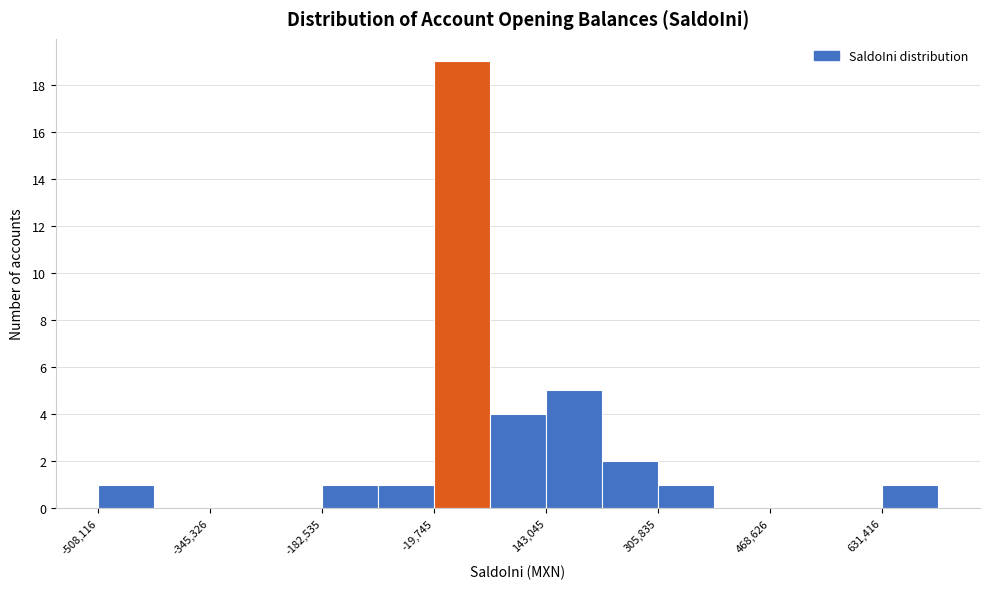

Over which range of the x-axis is the bar tallest?

-20000 to 60000